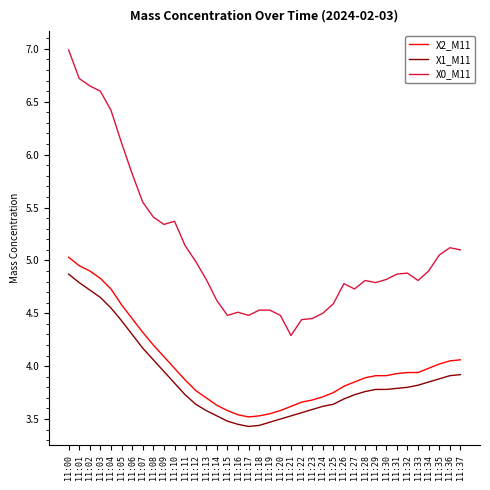

What is the difference between the maximum and minimum values in the X0_M11 series?

2.7